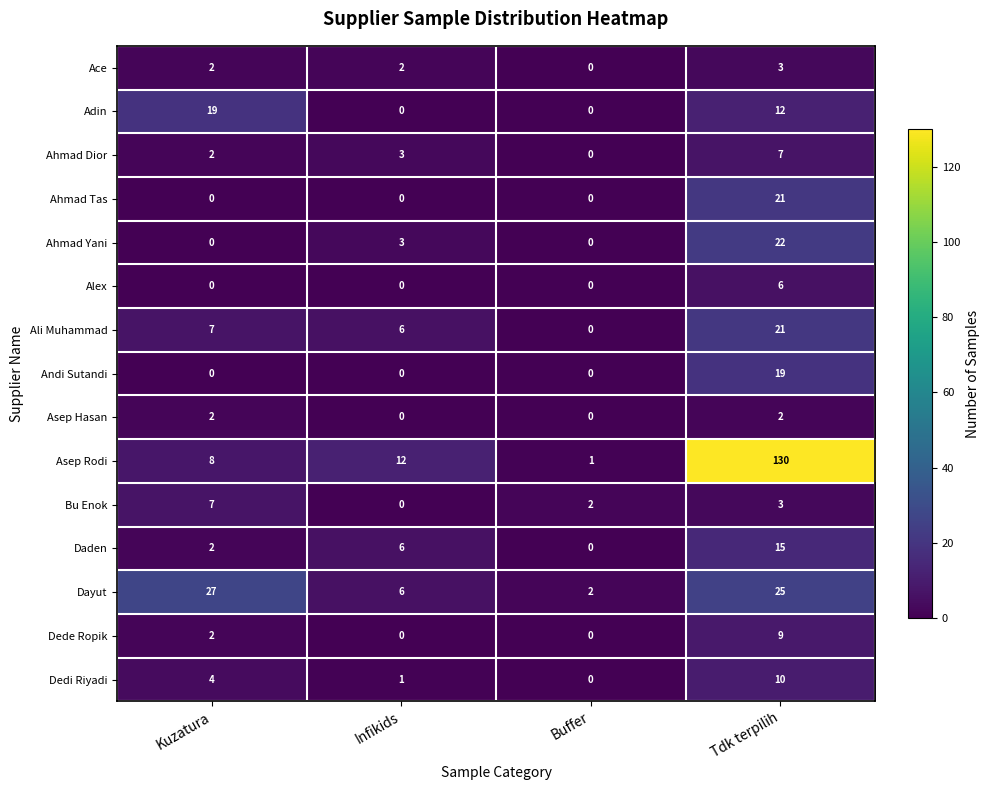

Rank the categories by Dayut value from highest to lowest.

Kuzatura, Tdk terpilih, Infikids, Buffer